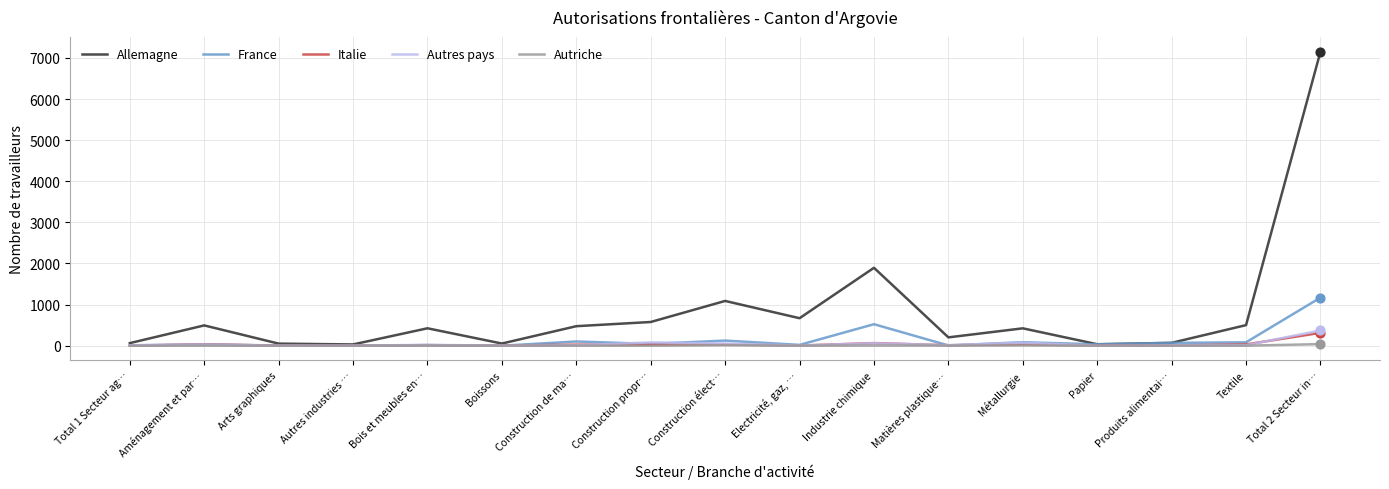

What are all the series names shown in the legend?

Allemagne, France, Italie, Autres pays, Autriche